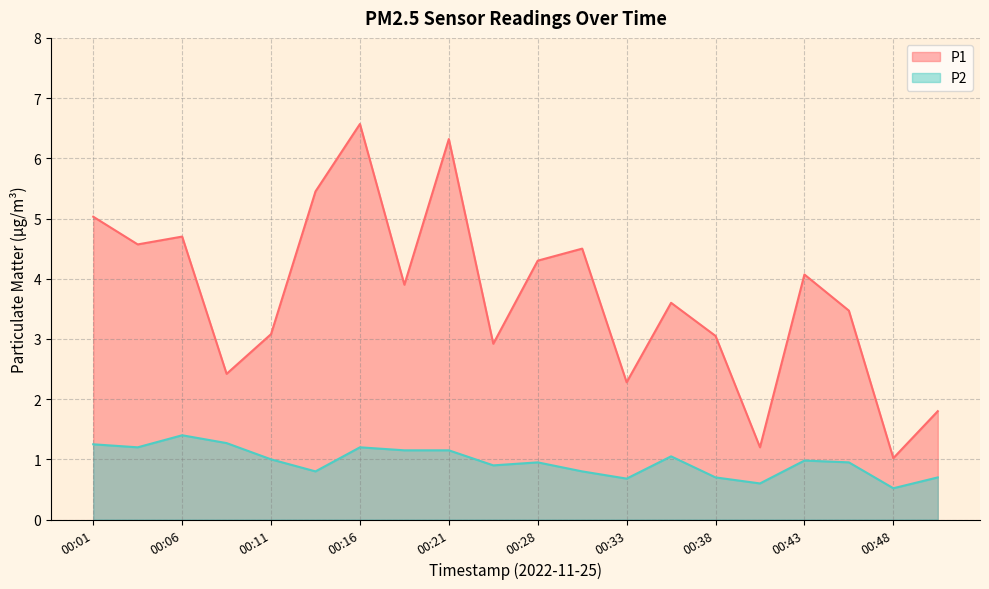

How many data points in P1 are less than 3?

6